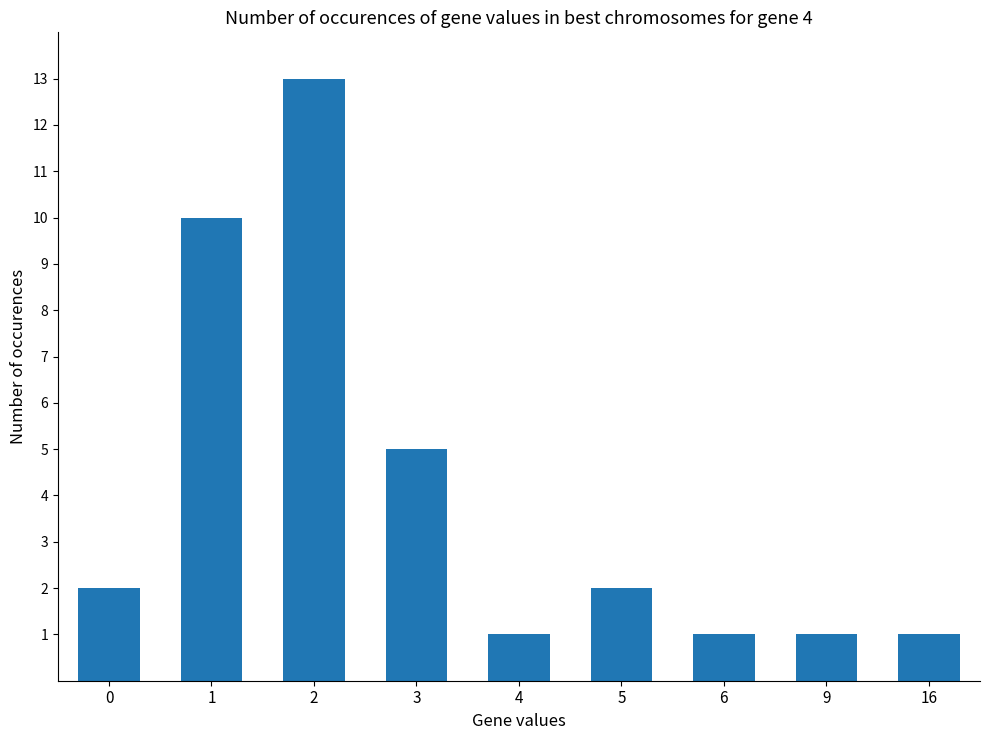

The value at 4 is 2. True or false?

False